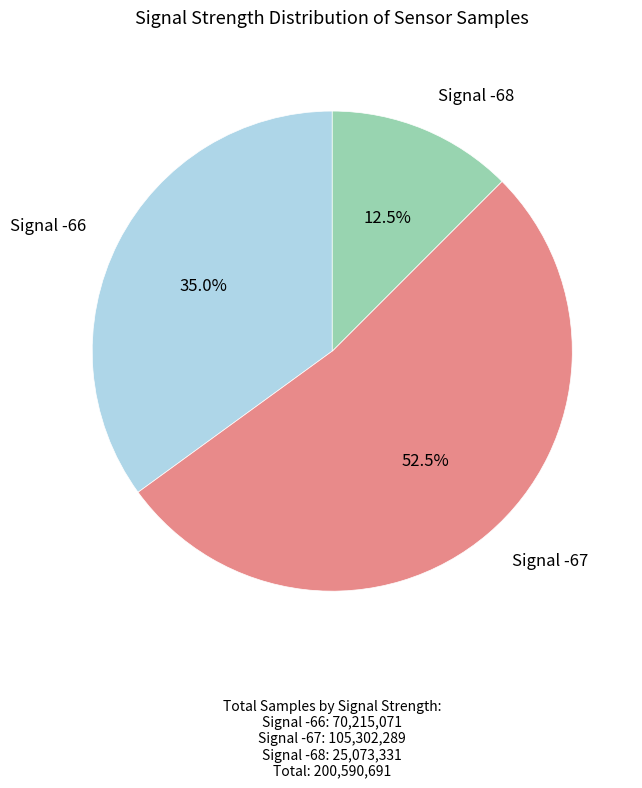

Does any single category account for the majority?

Yes